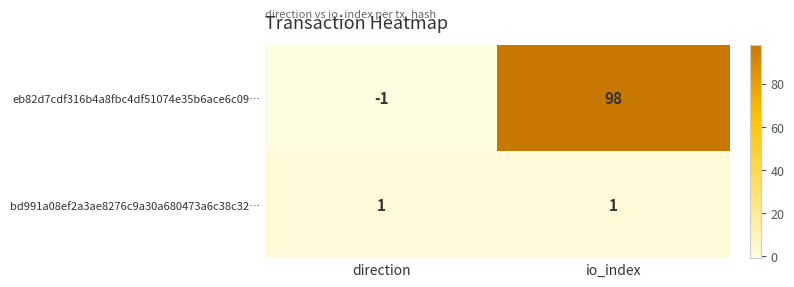

Which category has the highest value across all series?

io_index